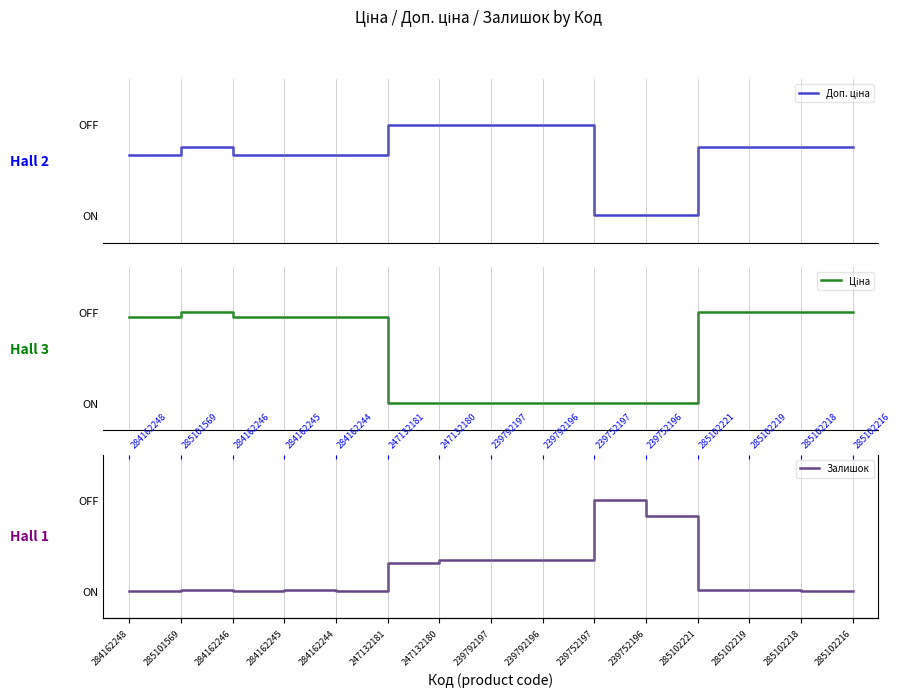

What is the sum of all Залишок values?

3.2